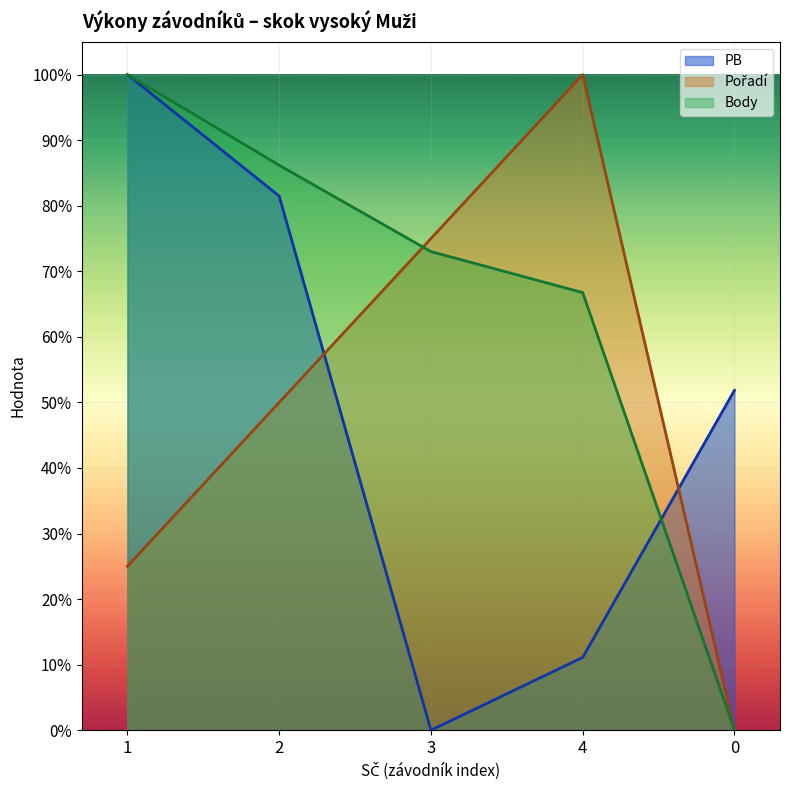

At how many categories does at least one series exceed 0?

5